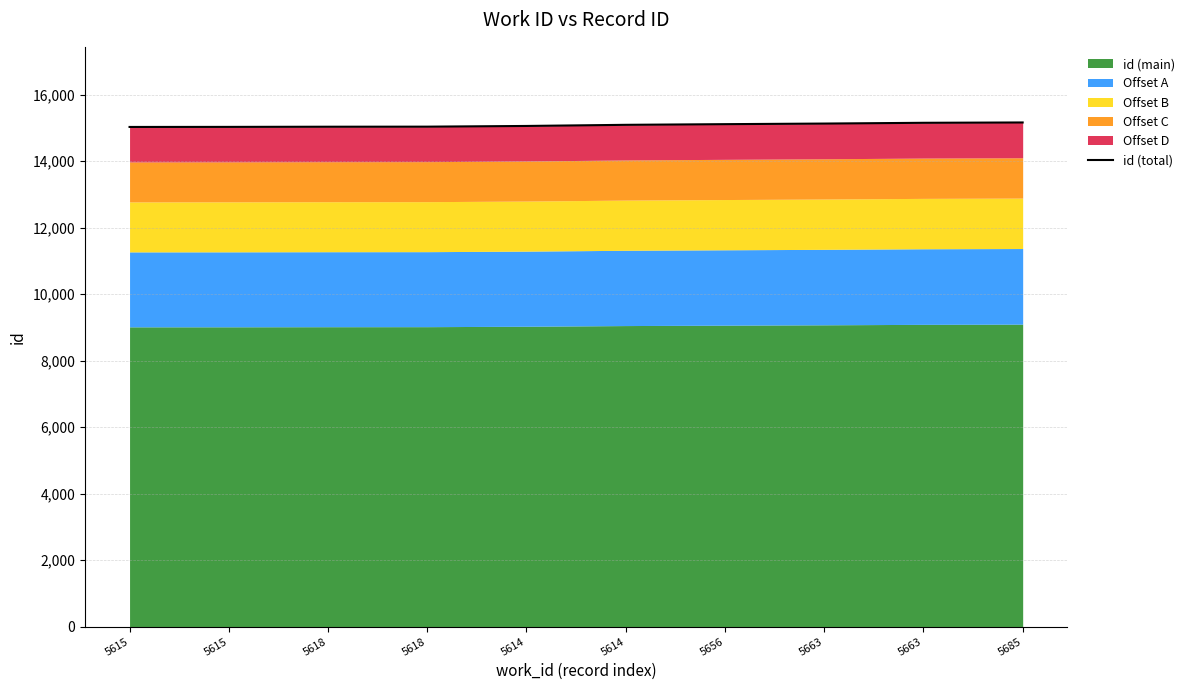

How many lines are shown in the chart?

1